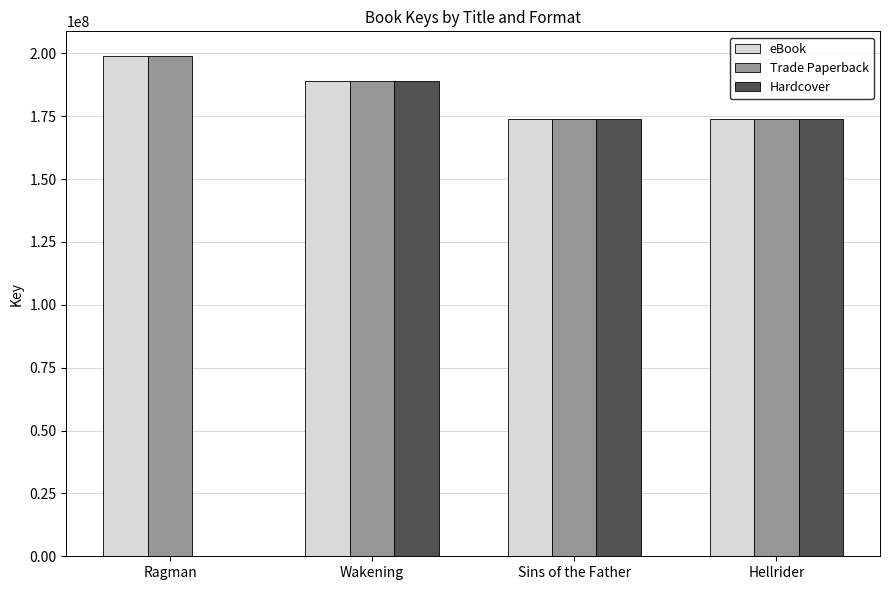

What is the sum of all Hardcover values?

536672368